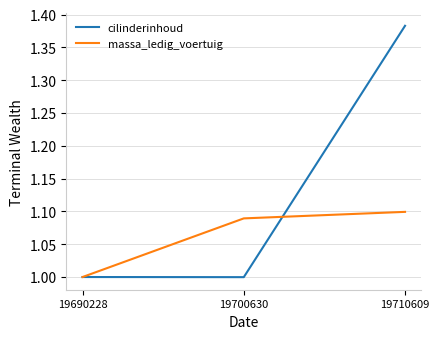

What is the sum of all massa_ledig_voertuig values?

3.2